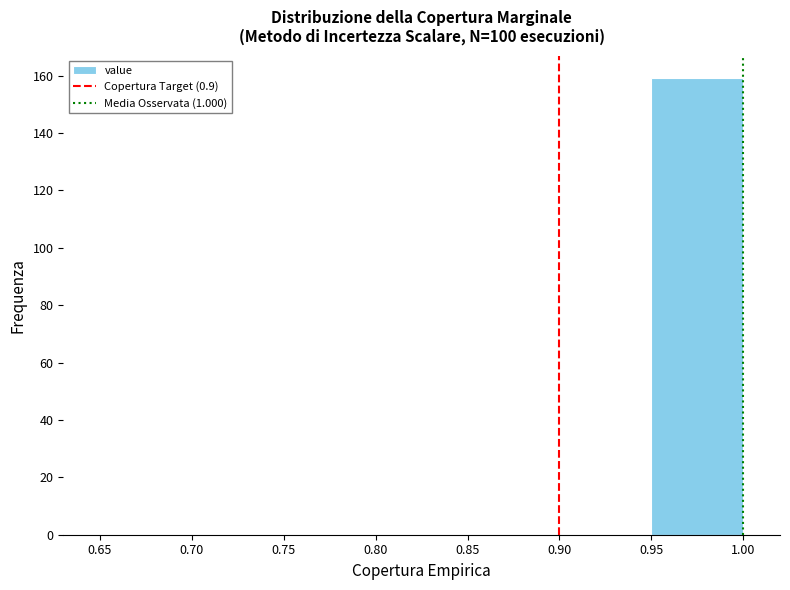

What is the height of the bar covering 0.95 to 1.00 on the x-axis? The values are not printed on the chart, so give them approximately, as read against the axis.

160